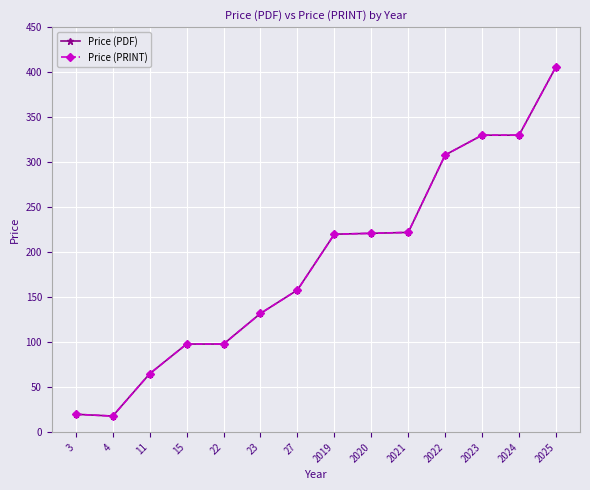

Is this an area chart (filled region under the line)?

No